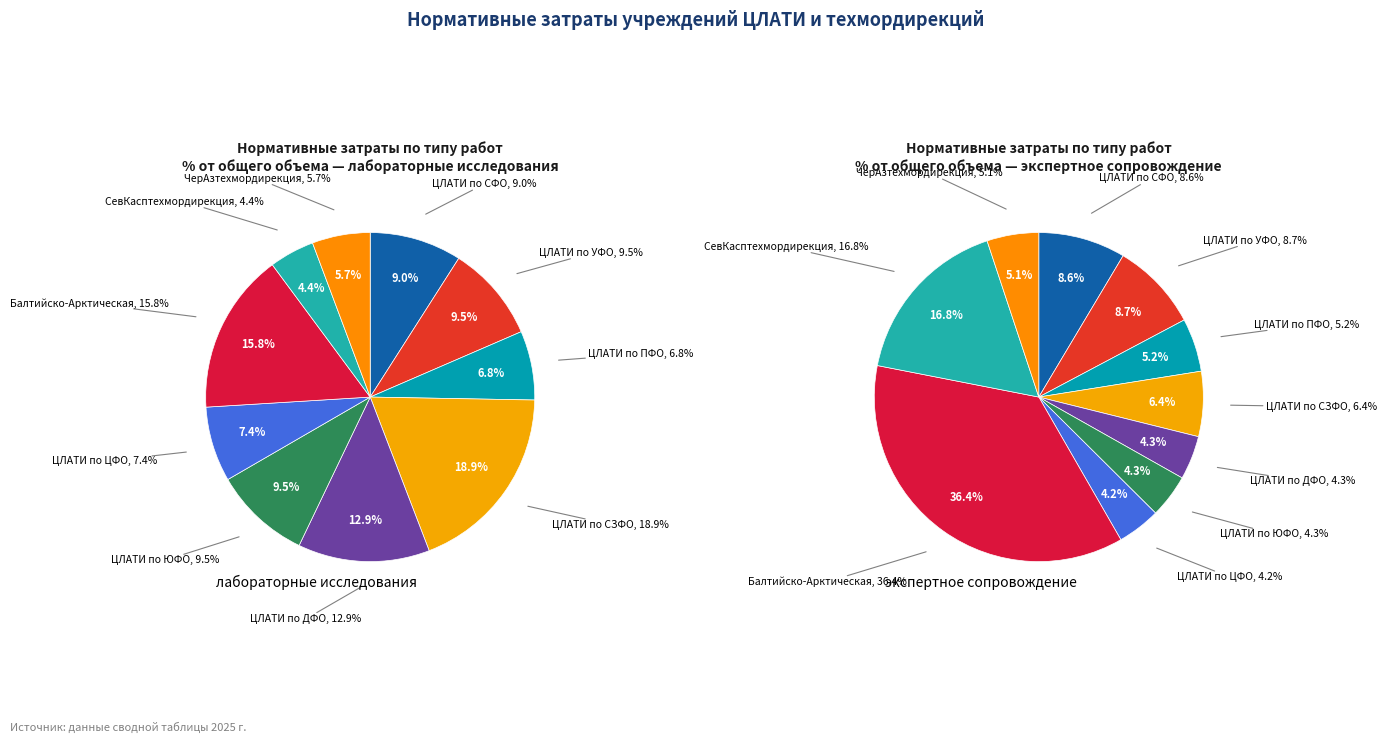

To the nearest percent, what is the difference between the ЦЛАТИ по ДФО and СевКасптехмордирекция slice percentages?

13%